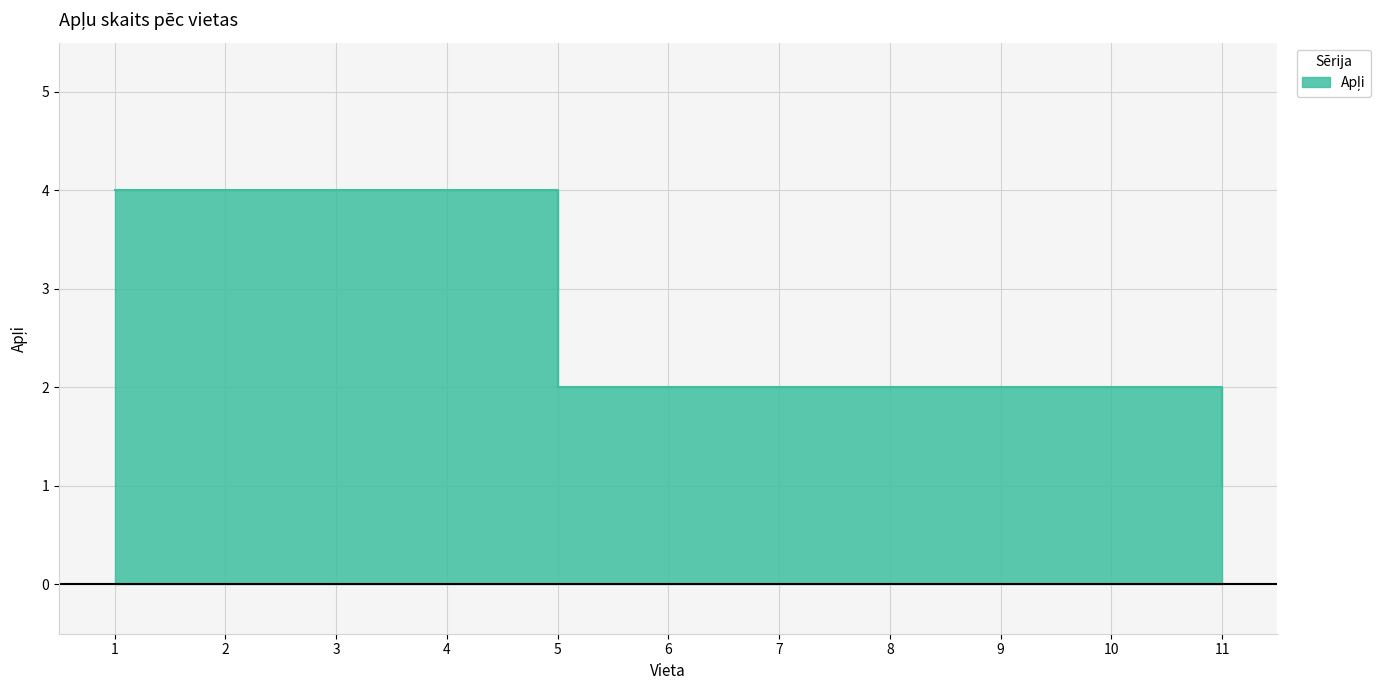

List the labels in order of value, largest first.

1, 2, 3, 4, 5, 6, 7, 8, 9, 10, 11